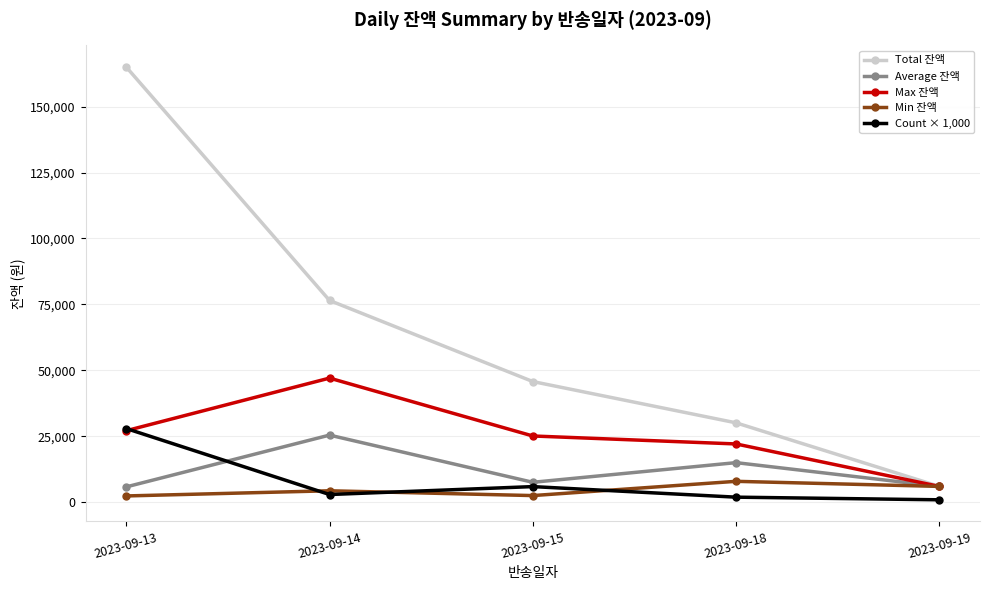

True or false: Total 잔액 has a value of 45800 at 2023-09-15.

True